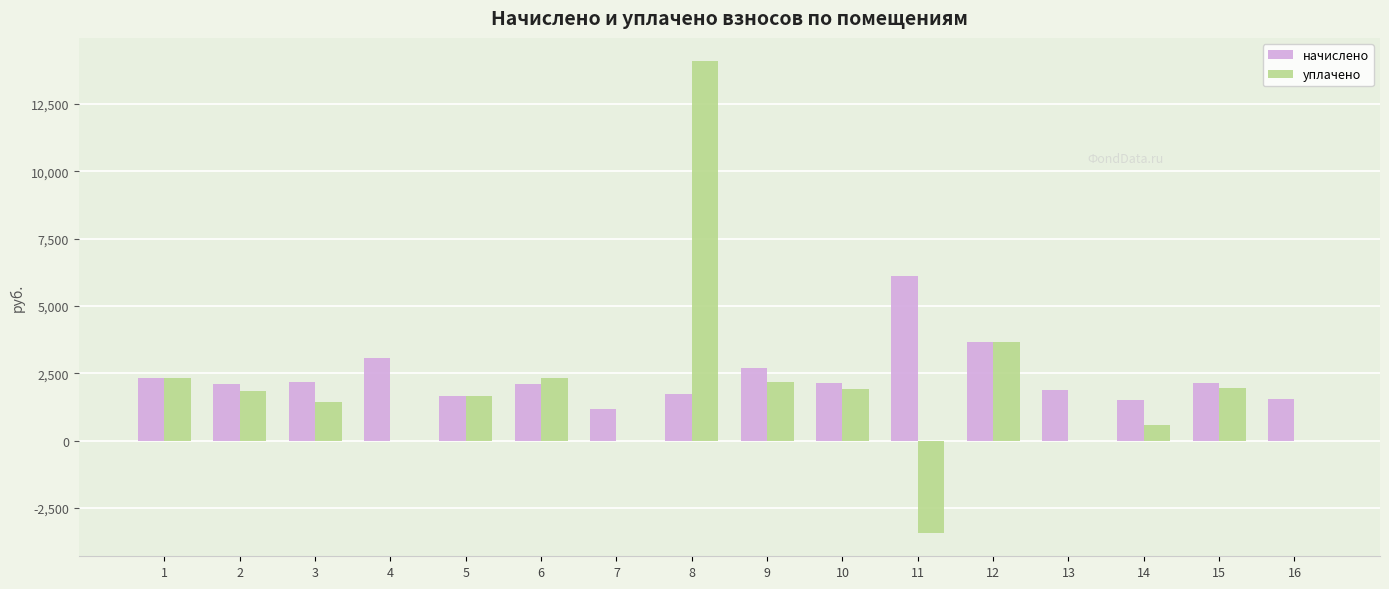

The value of начислено at 10 is 2158.7. True or false?

True